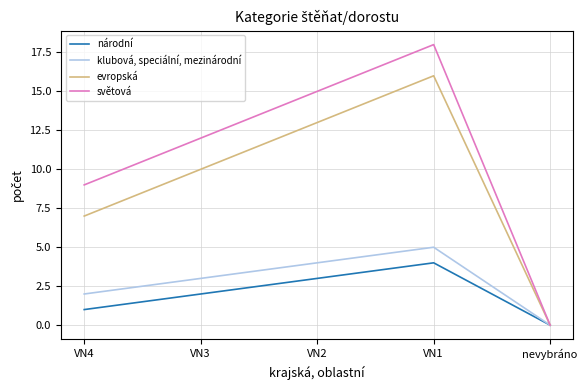

Does the chart display data point markers on the line(s)?

No